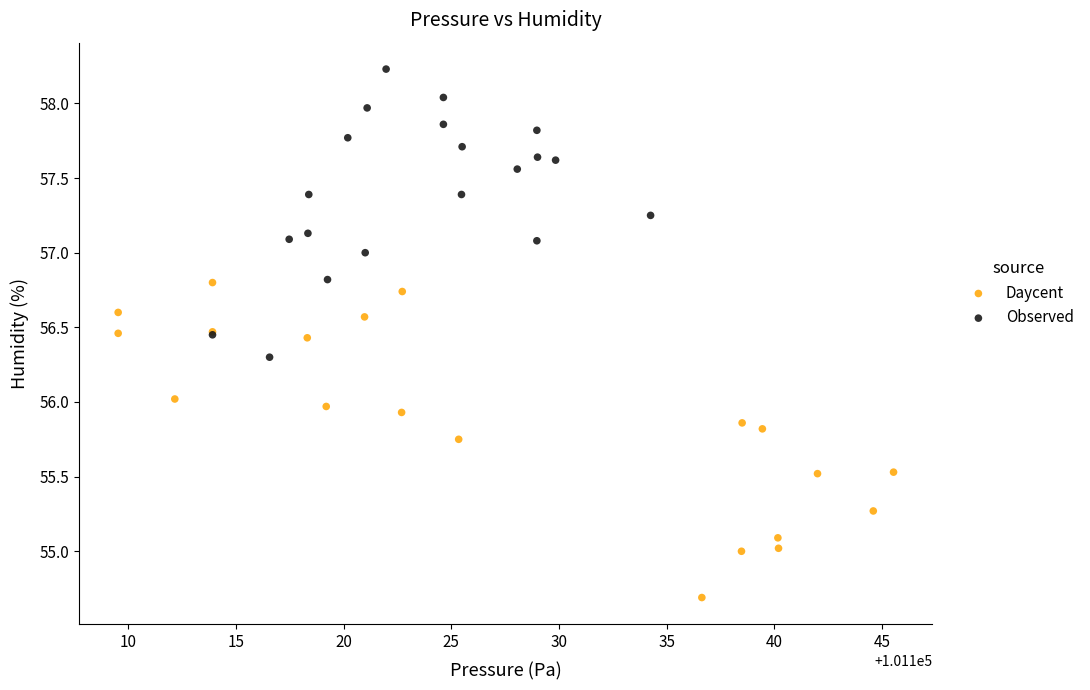

Which series has the largest Y range (max minus min)?

Daycent